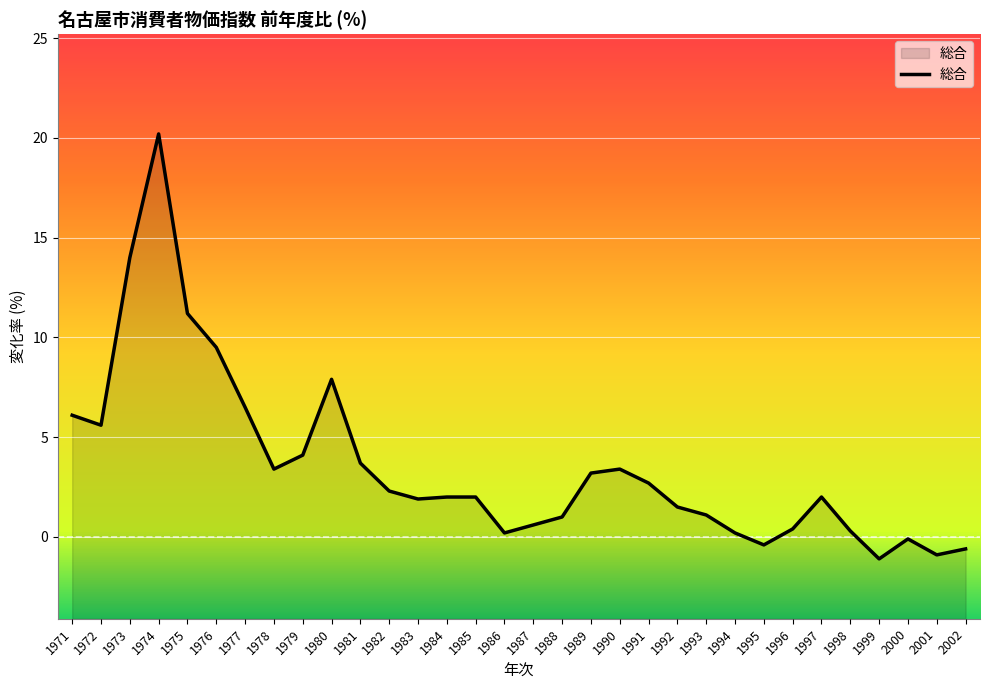

How many distinct data groups are displayed?

1